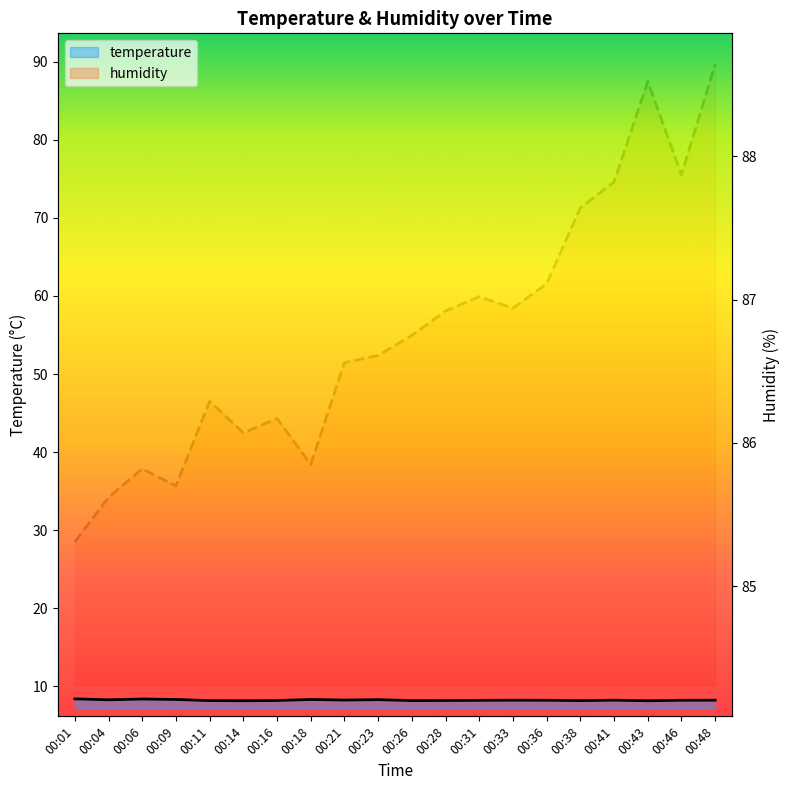

Which has a higher value, 00:38 or 00:23?

00:23